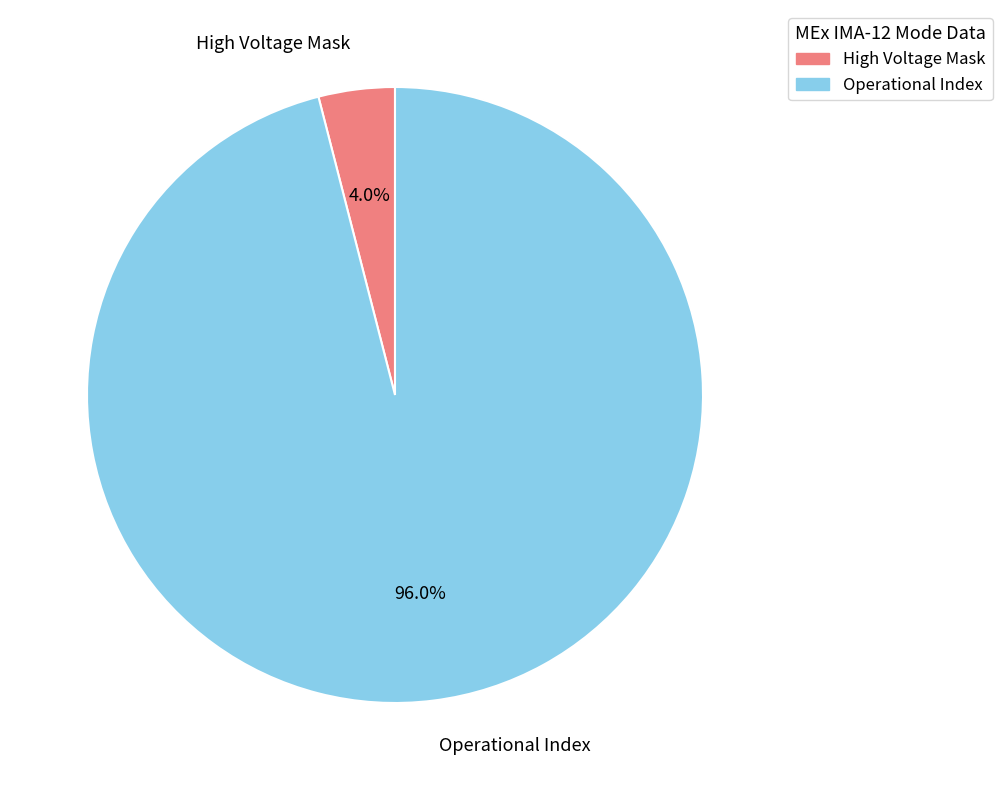

To the nearest percent, what is the average slice percentage?

50%